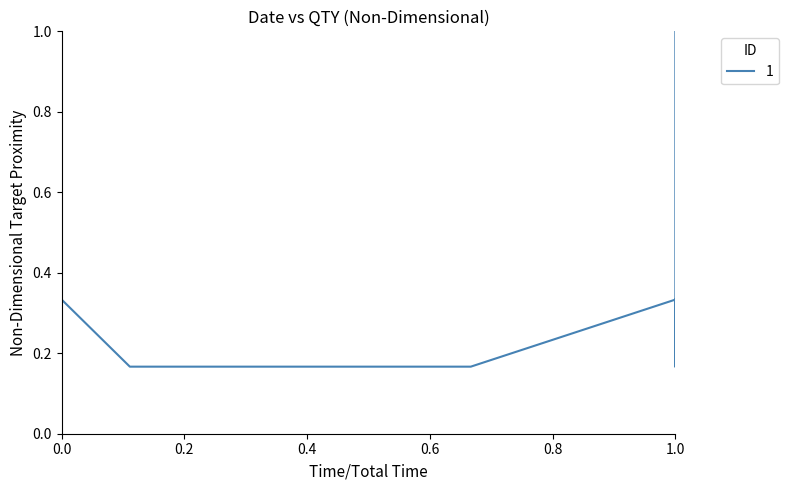

How many lines are shown in the chart?

1